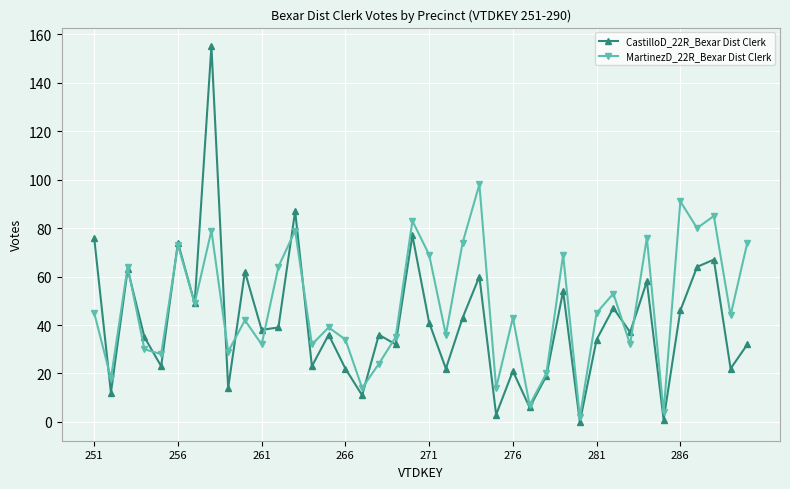

True or false: MartinezD_22R_Bexar Dist Clerk has more than 0 points higher than both neighbors.

True